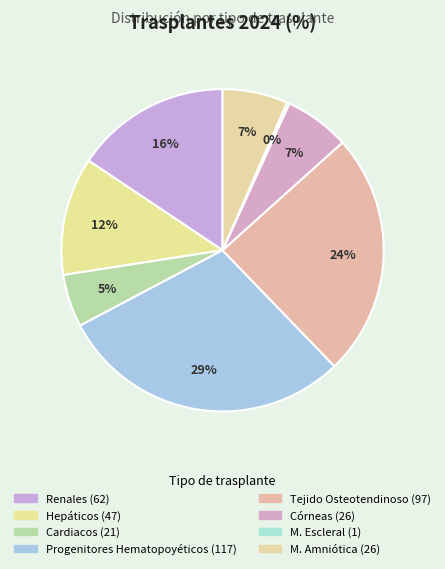

Is there a majority slice in this chart?

No